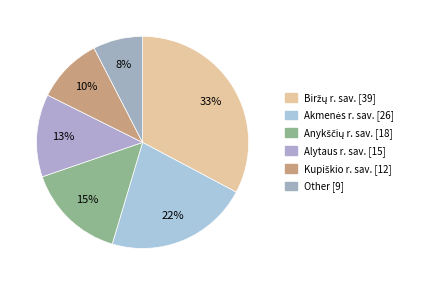

How many segments does this pie chart have?

6